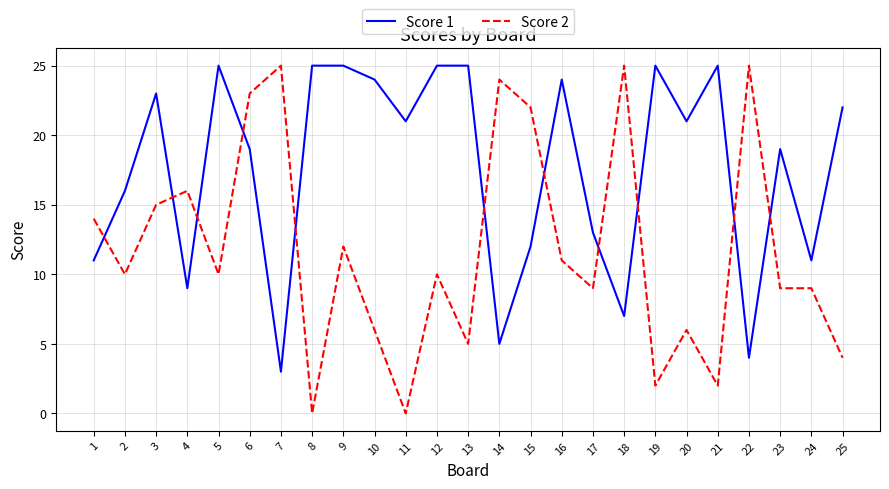

Reading right to left, what are all the values shown in this chart?

Score 1: 22	11	19	4	25	21	25	7	13	24	12	5	25	25	21	24	25	25	3	19	25	9	23	16	11
Score 2: 4	9	9	25	2	6	2	25	9	11	22	24	5	10	0	6	12	0	25	23	10	16	15	10	14